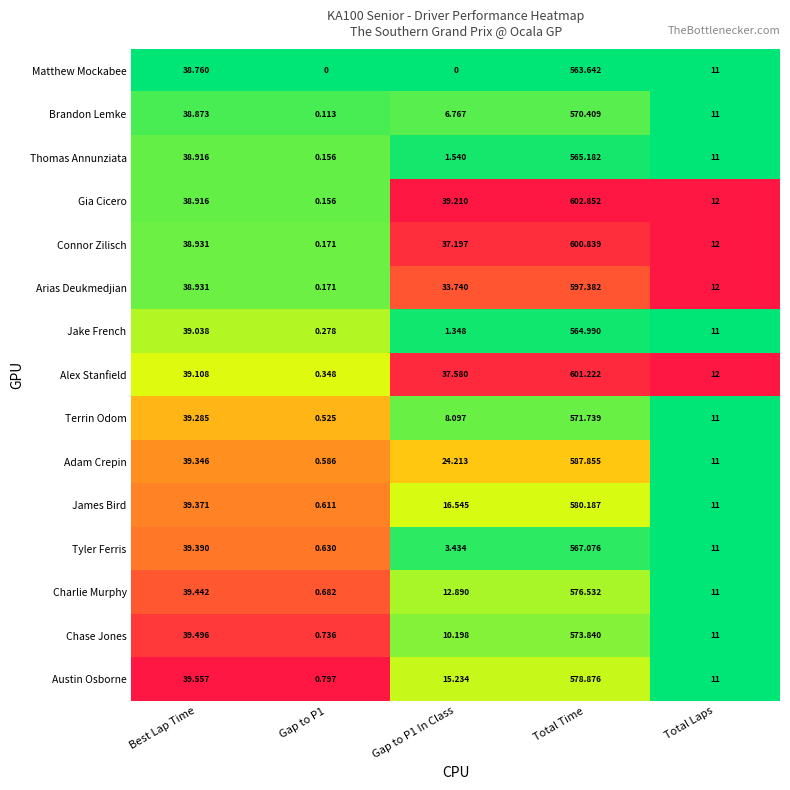

At which label does Charlie Murphy reach its peak?

Total Time